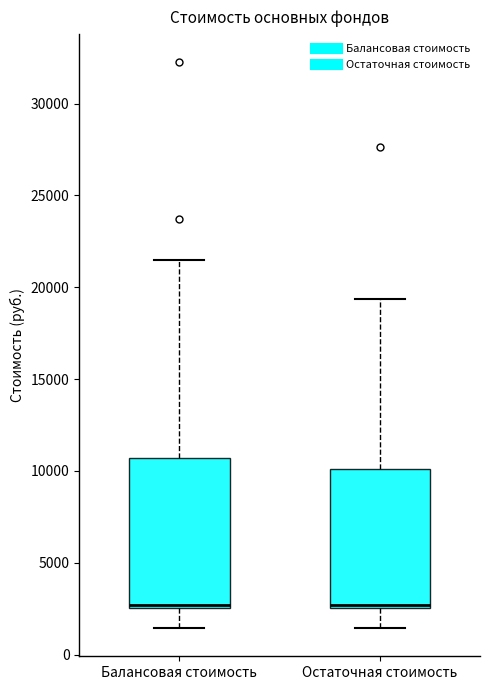

Which box is the tallest, from its lower edge to its upper edge?

Балансовая стоимость